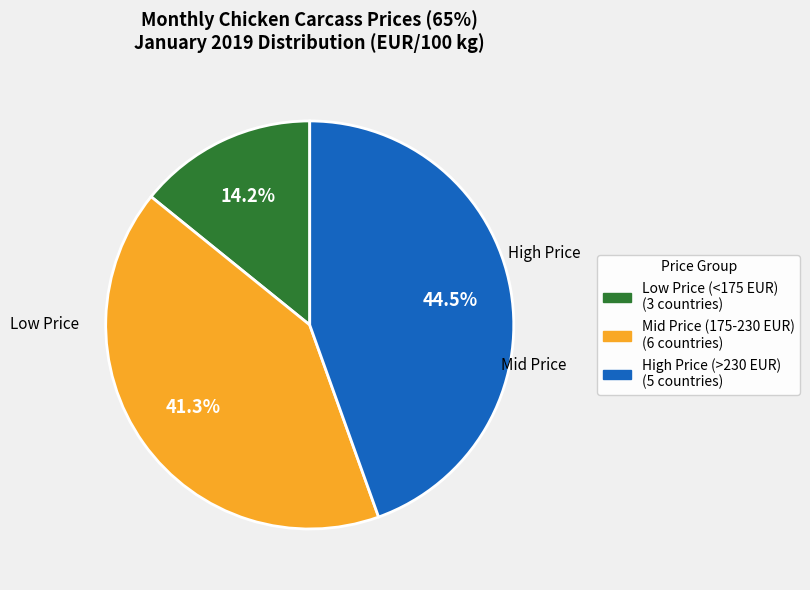

Is there a majority slice in this chart?

No